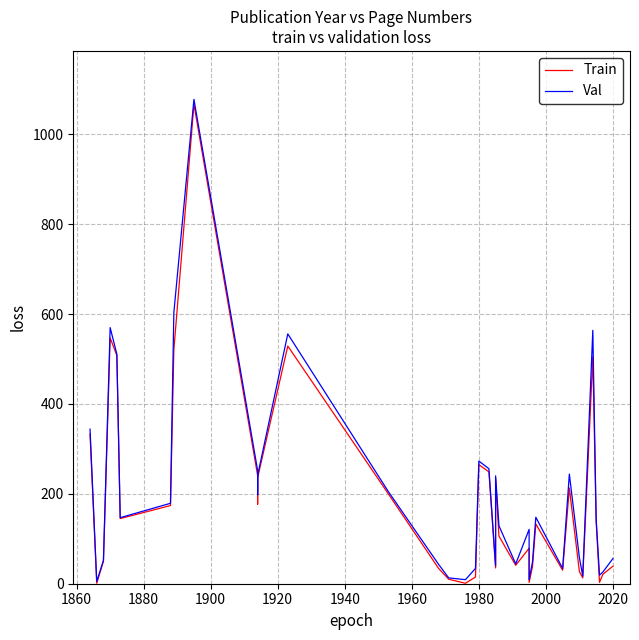

What are all the series names shown in the legend?

Train, Val